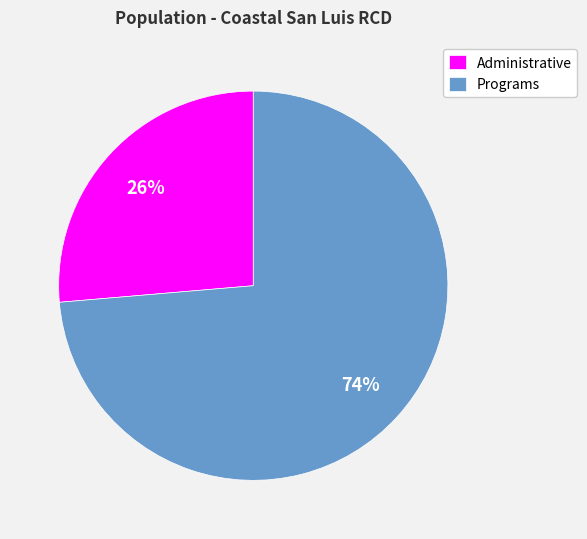

Is it true that Administrative is 41% of the pie?

False